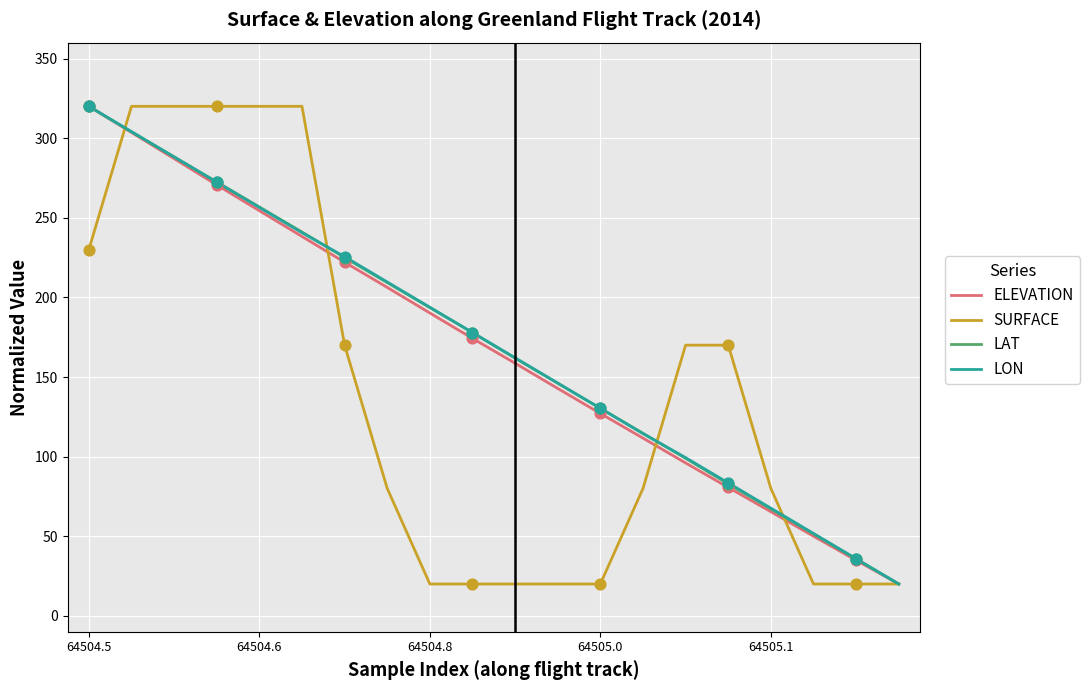

What is the lowest value of the ELEVATION series?

20.0